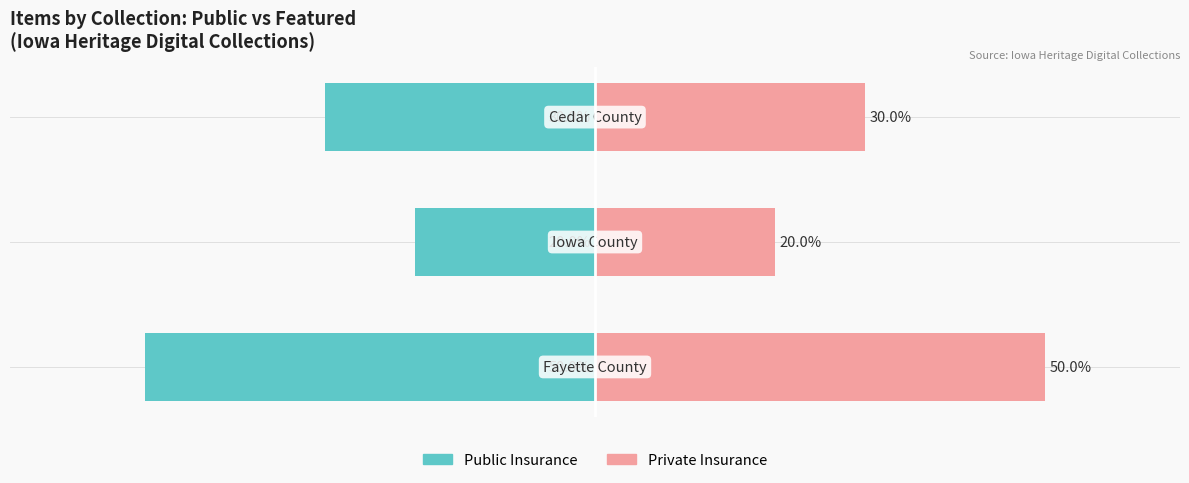

Between 0 and 2, which series saw the biggest shift?

Public Insurance